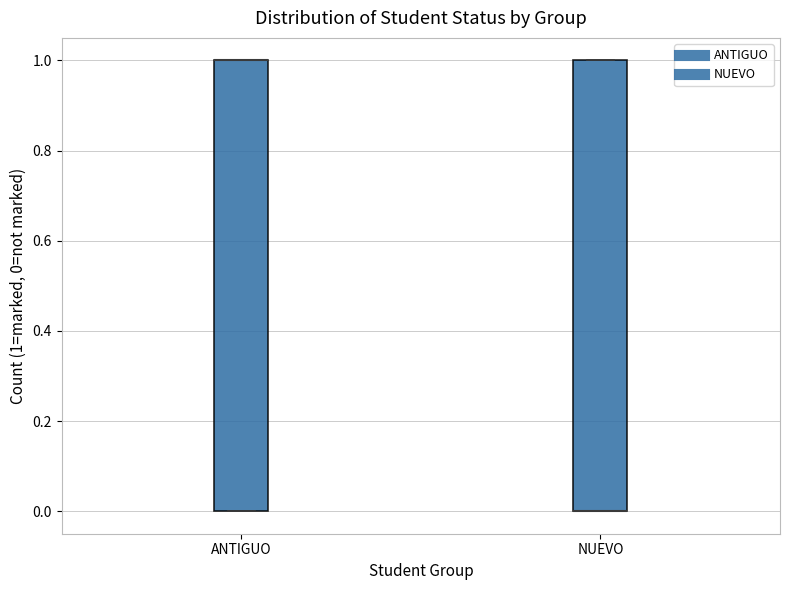

Reading left to right, read every box against the y-axis: the position of its median line, the range the box covers, and the ends of its whiskers. The values are not printed on the chart, so give them approximately, as read against the axis.

ANTIGUO: median 1 (drawn on the box's upper edge), box 0 to 1, whiskers 0 to 1
NUEVO: median 0 (drawn on the box's lower edge), box 0 to 1, whiskers 0 to 1